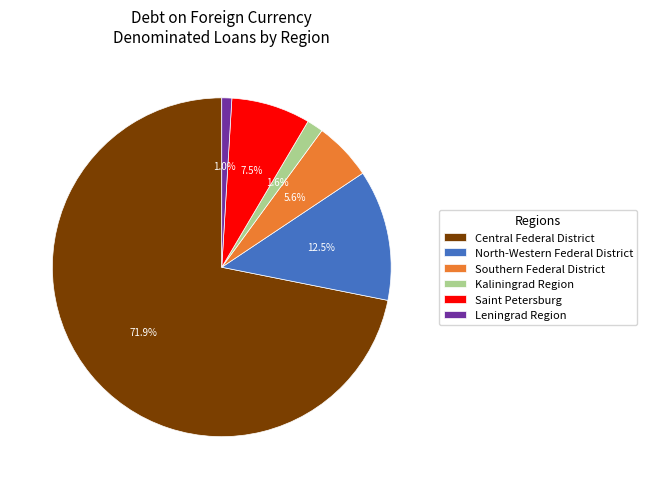

Is the sum of Central Federal District and Kaliningrad Region greater than half?

Yes